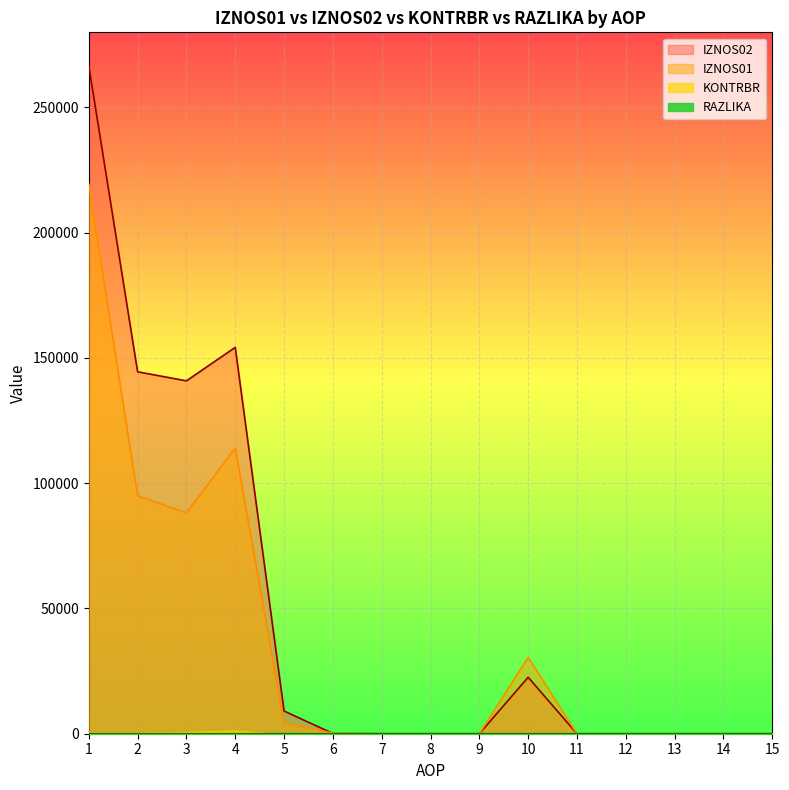

The value of RAZLIKA at 13 is 0.0. True or false?

True